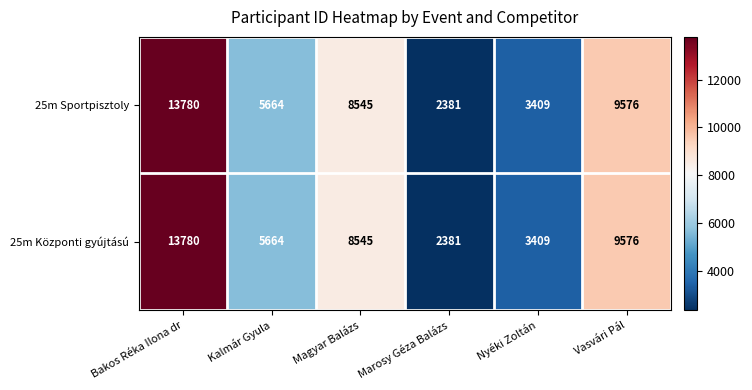

What value does the 25m Sportpisztoly series have at Bakos Réka Ilona dr, to the nearest 50?

13800